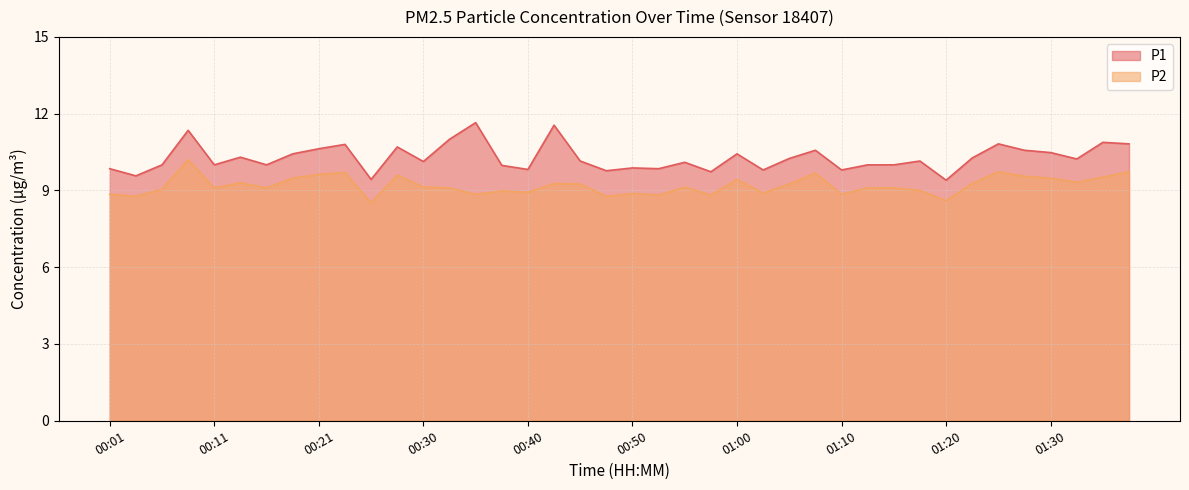

What is the average value of the P2 series?

9.2